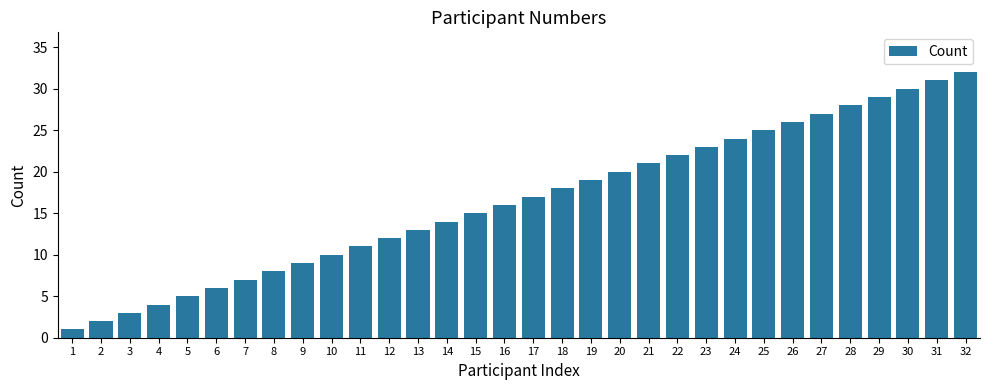

At which category does the chart reach its peak across all series?

32